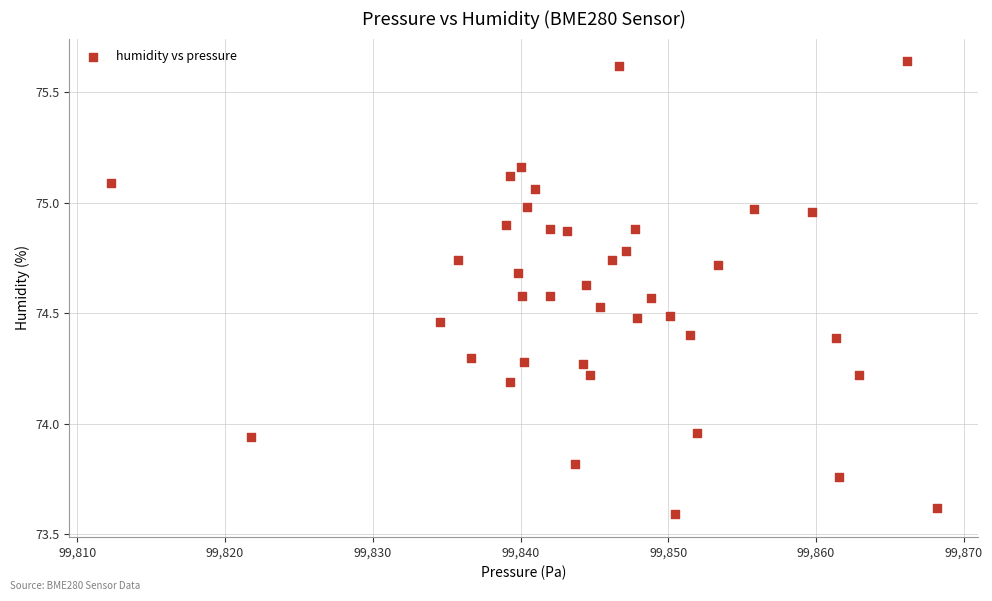

What is the range of X values (max minus min)?

55.9